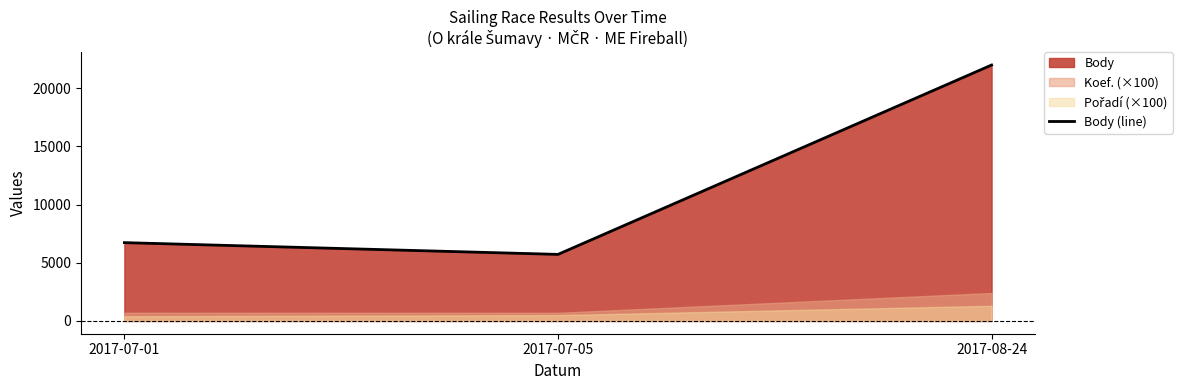

Reading right to left, list all the values displayed in this chart.

2017-08-24=21995	2017-07-05=5719	2017-07-01=6729